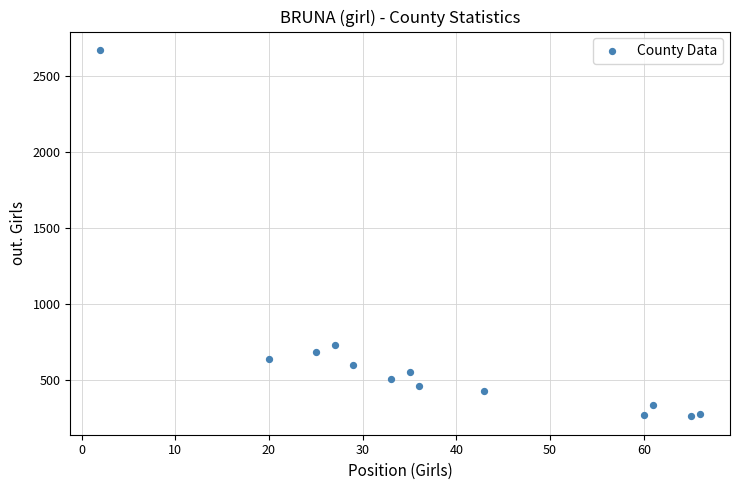

What Y value in the scatter plot is closest to 1467?

735